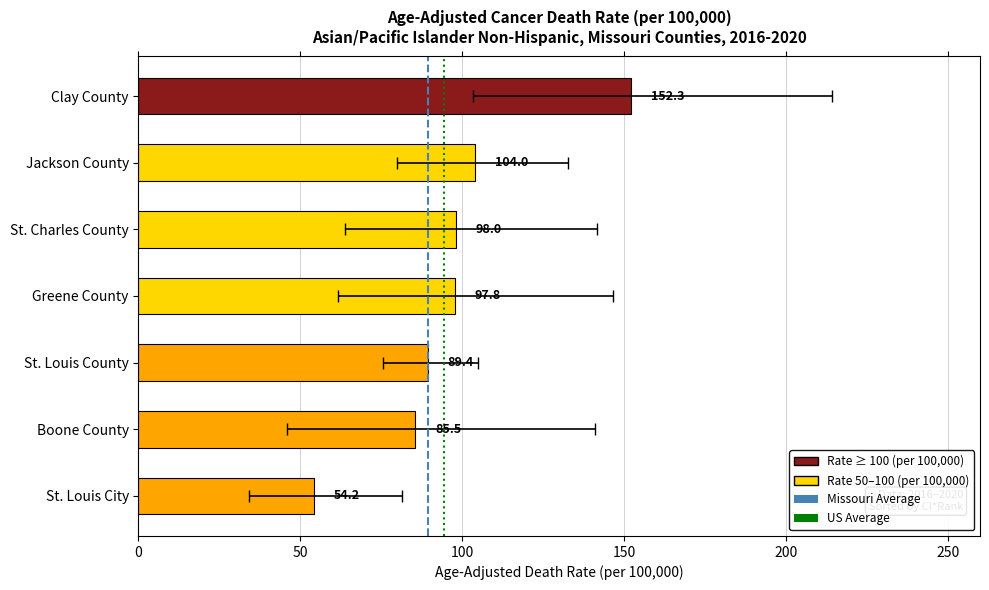

Which category has the highest value across all series?

Clay County